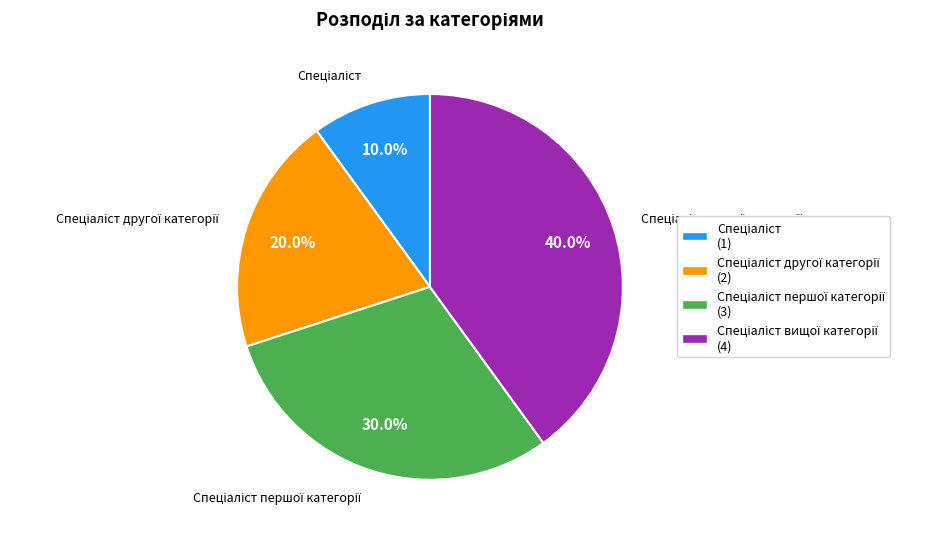

Does any single category account for the majority?

No